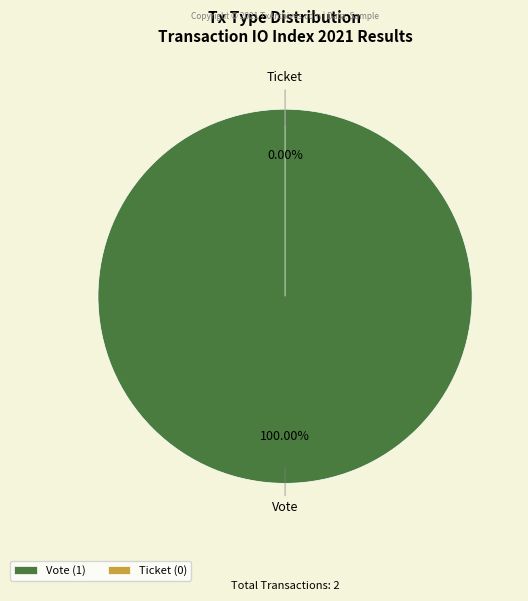

To the nearest percent, what portion does Vote represent?

100%